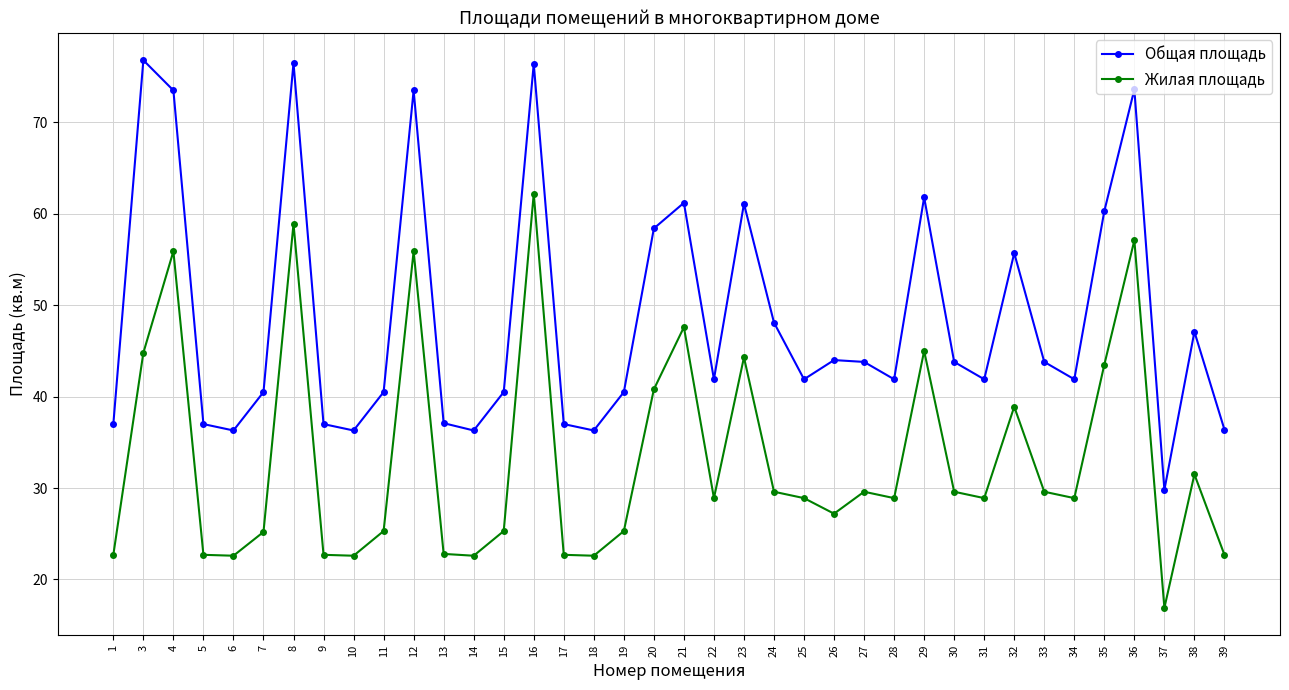

Rank the series at 27 from highest to lowest value.

Общая площадь, Жилая площадь